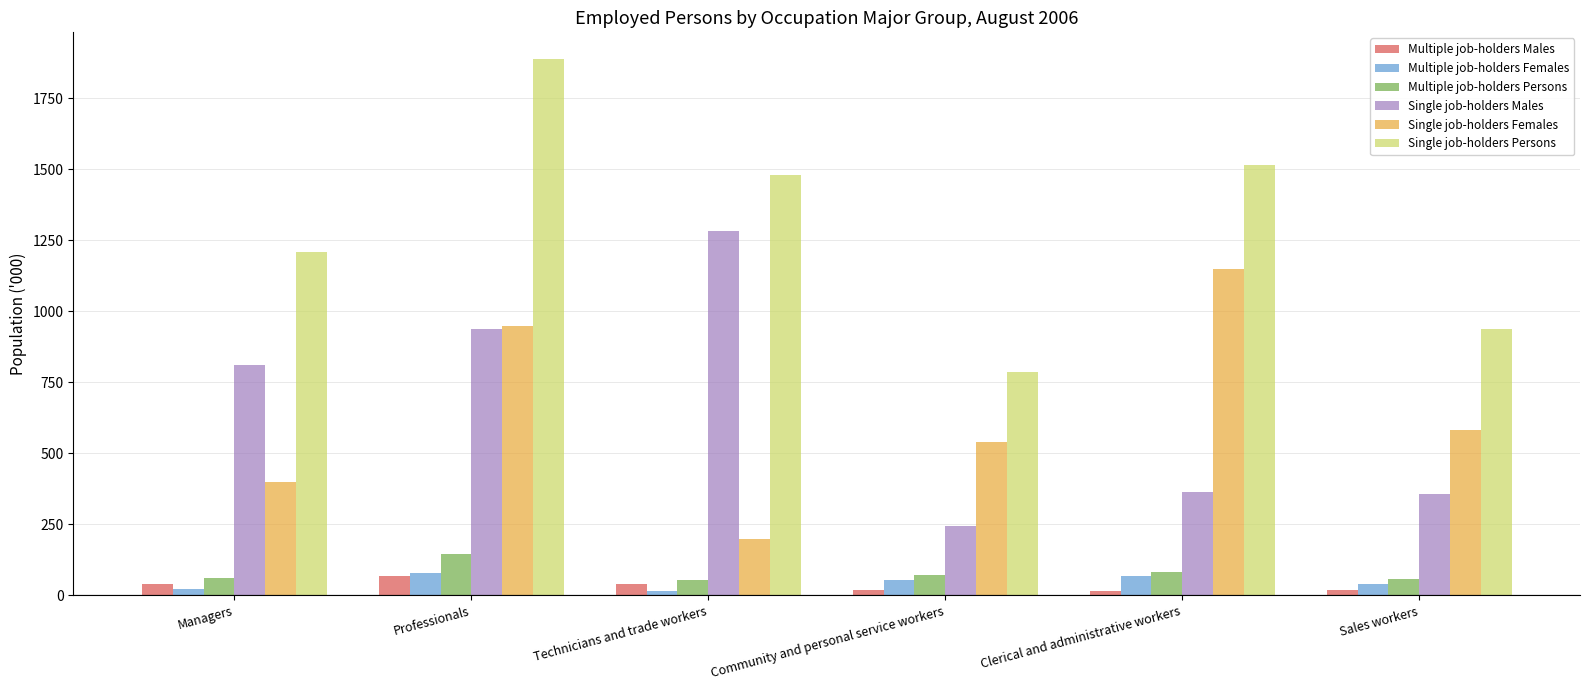

Which series has the widest spread of values?

Single job-holders Persons